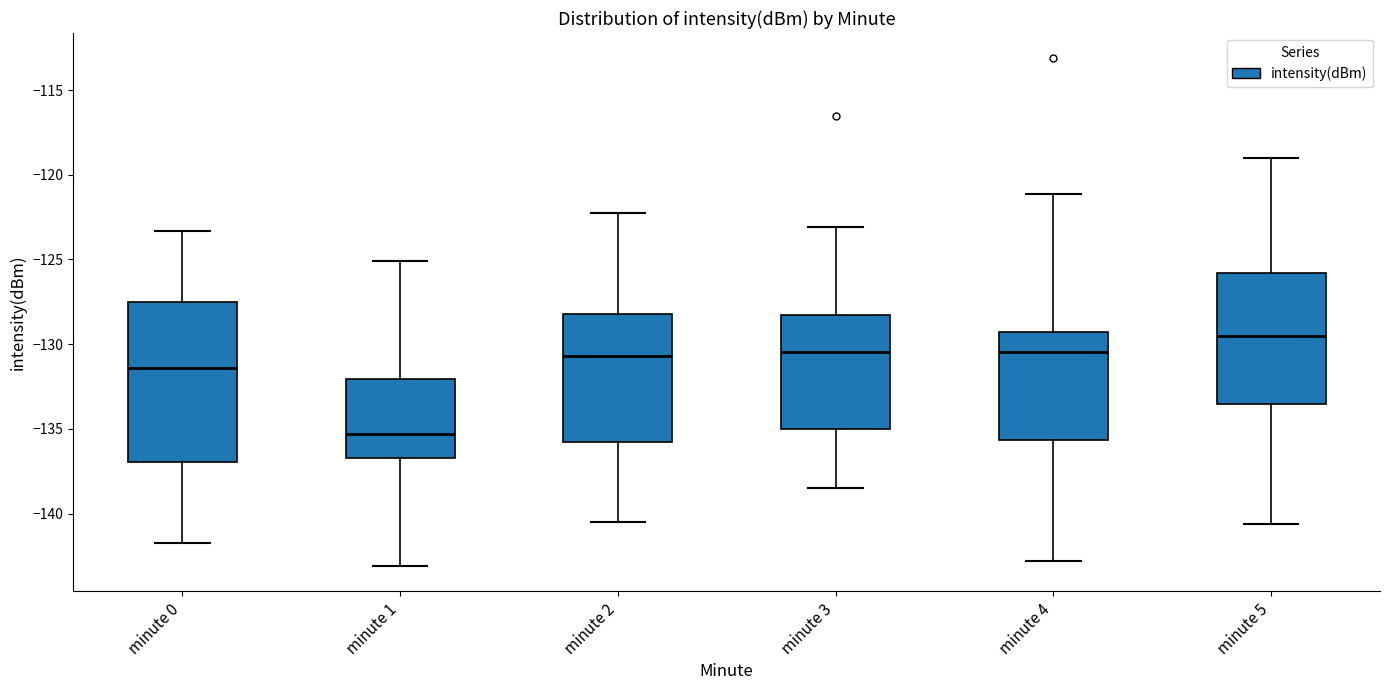

Which box's median line is the highest?

minute 5